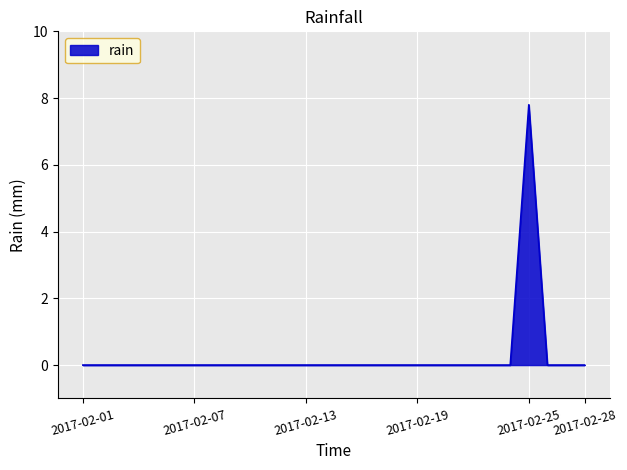

Reading right to left, extract all data points from this chart.

0.0	0.0	0.0	7.8	0.0	0.0	0.0	0.0	0.0	0.0	0.0	0.0	0.0	0.0	0.0	0.0	0.0	0.0	0.0	0.0	0.0	0.0	0.0	0.0	0.0	0.0	0.0	0.0